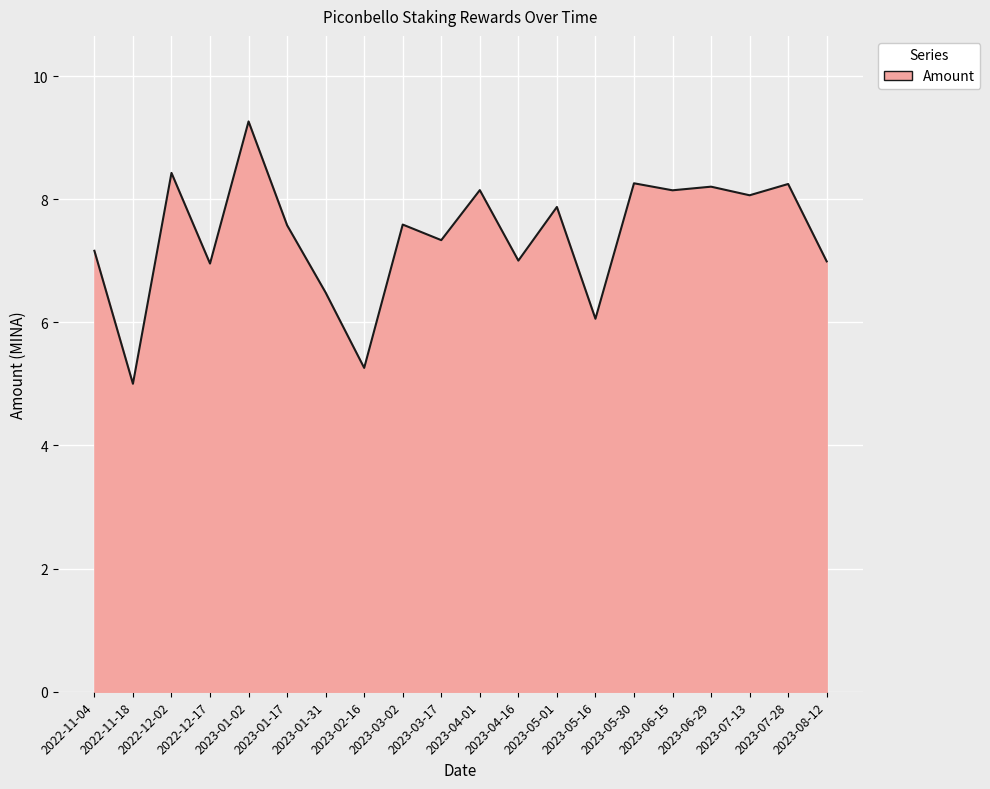

What is the difference between the values at 2023-08-12 and 2023-07-13?

1.1